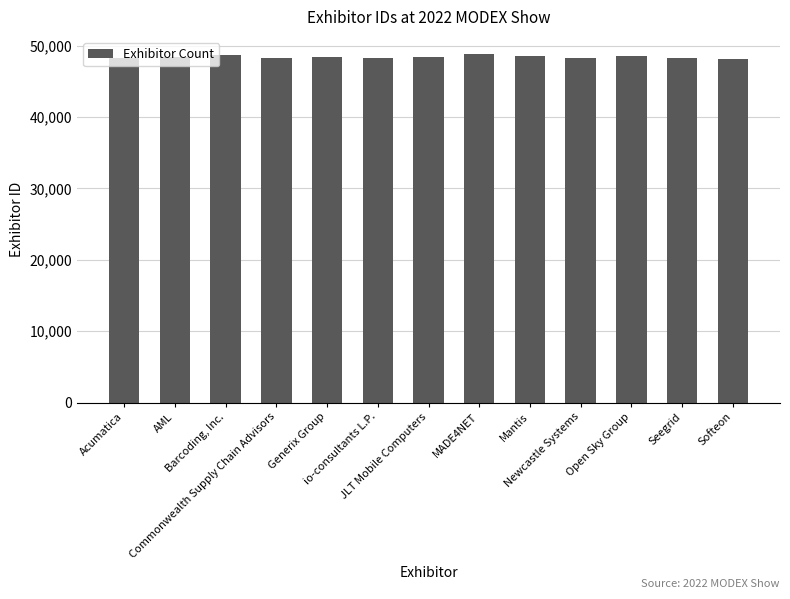

What is the average value?

48426